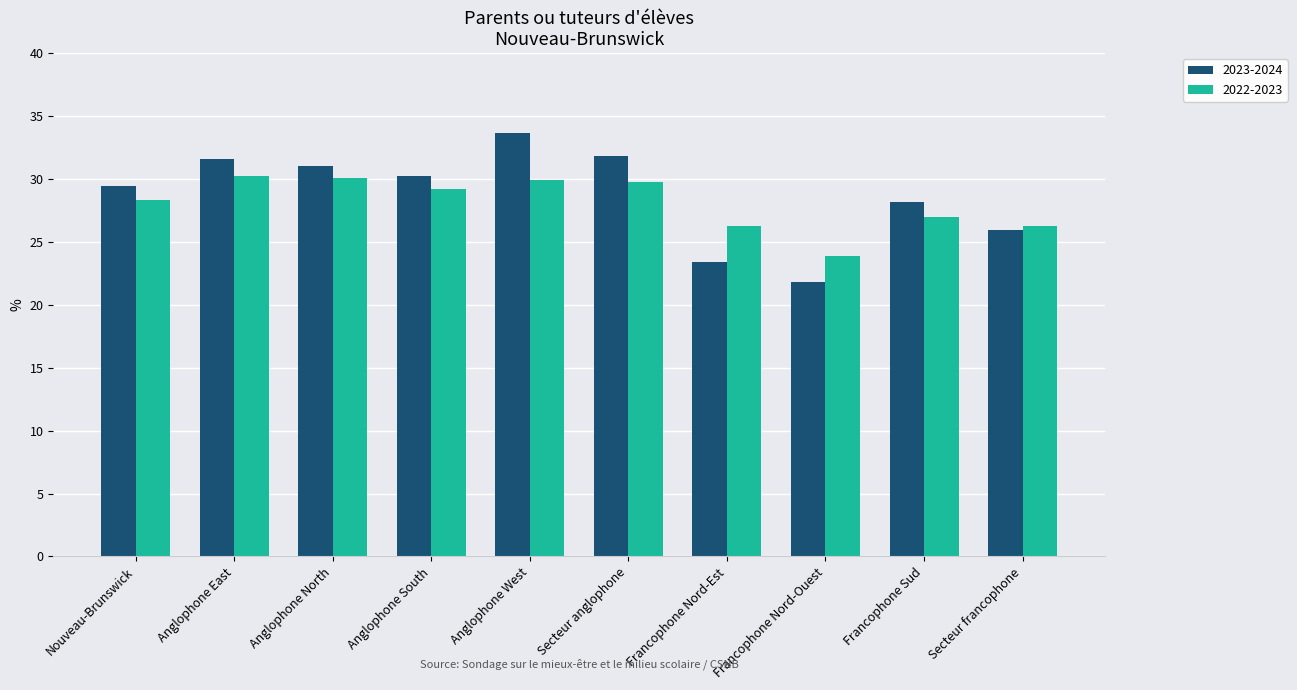

Rank the series by their maximum value, from highest to lowest.

2023-2024, 2022-2023